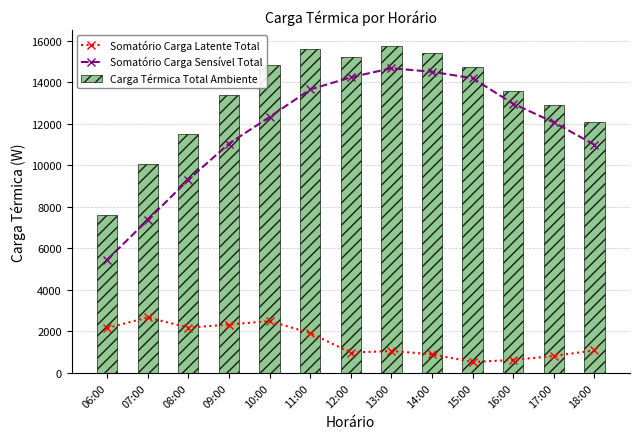

Between 08:00 and 12:00, which series saw the biggest shift?

Somatório Carga Sensível Total